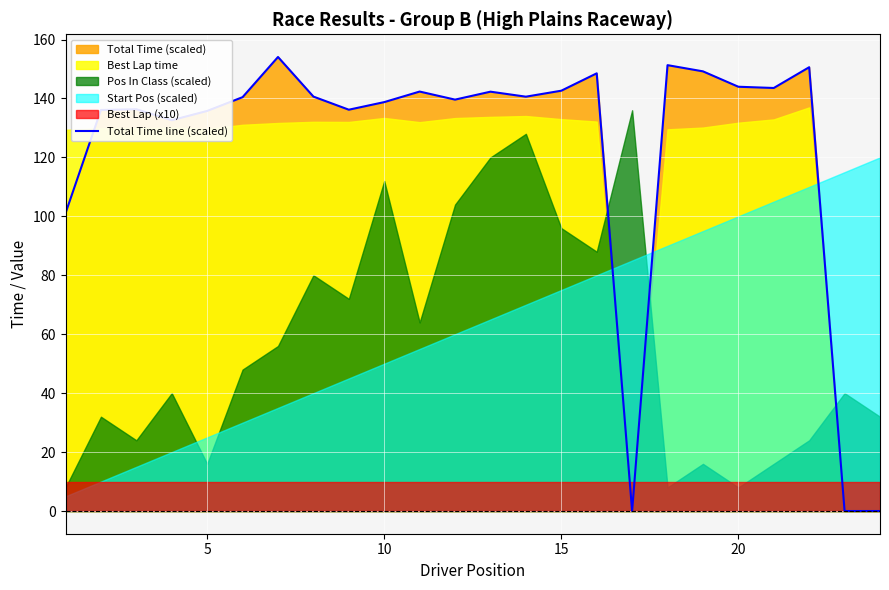

The Total Time line (scaled) series shows 50.6 at 15. True or false?

False